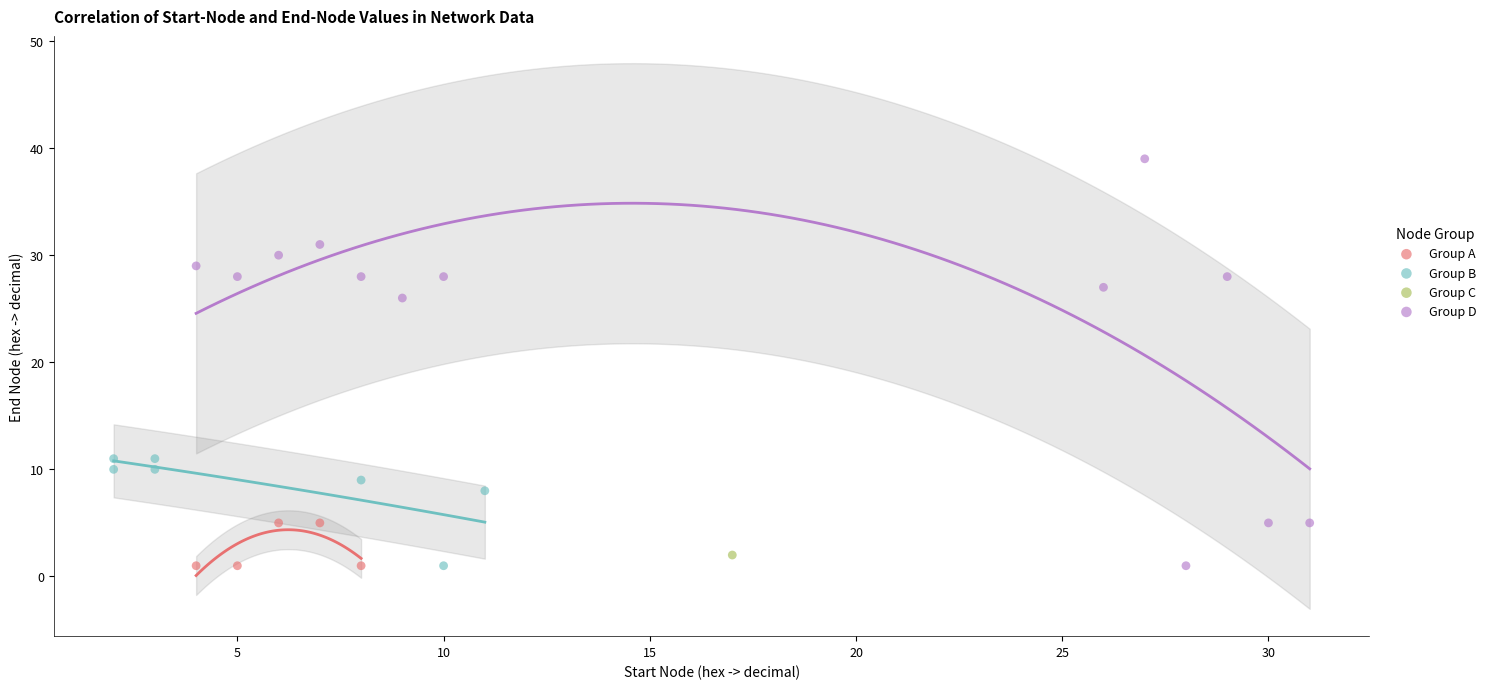

Which series reaches the maximum Y coordinate?

Group D